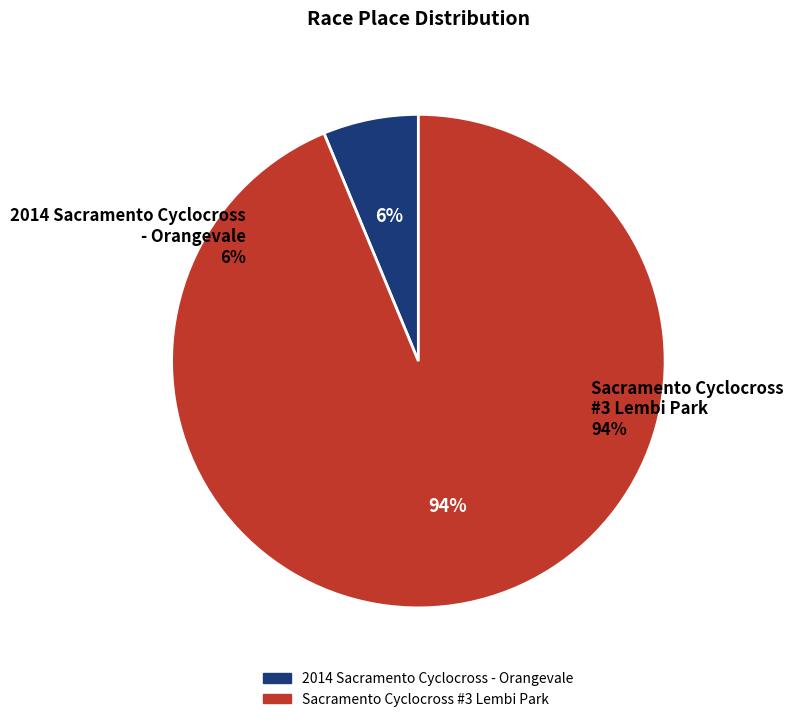

To the nearest percent, what is the combined percentage of 2014 Sacramento Cyclocross - Orangevale and Sacramento Cyclocross #3 Lembi Park?

100%